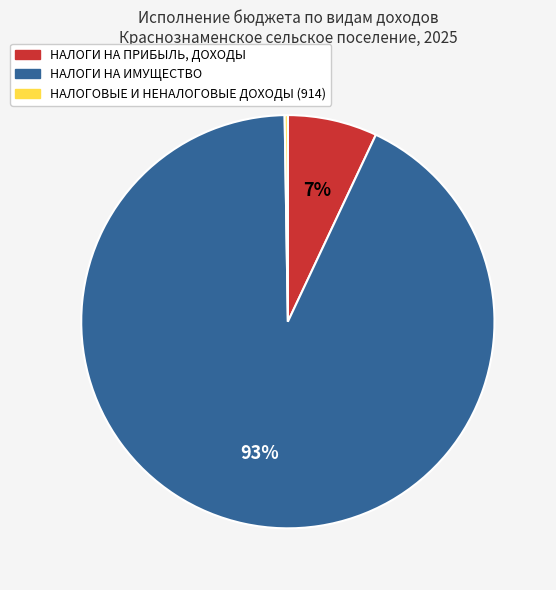

To the nearest percent, what percentage of the pie is НАЛОГИ НА ПРИБЫЛЬ, ДОХОДЫ?

7%